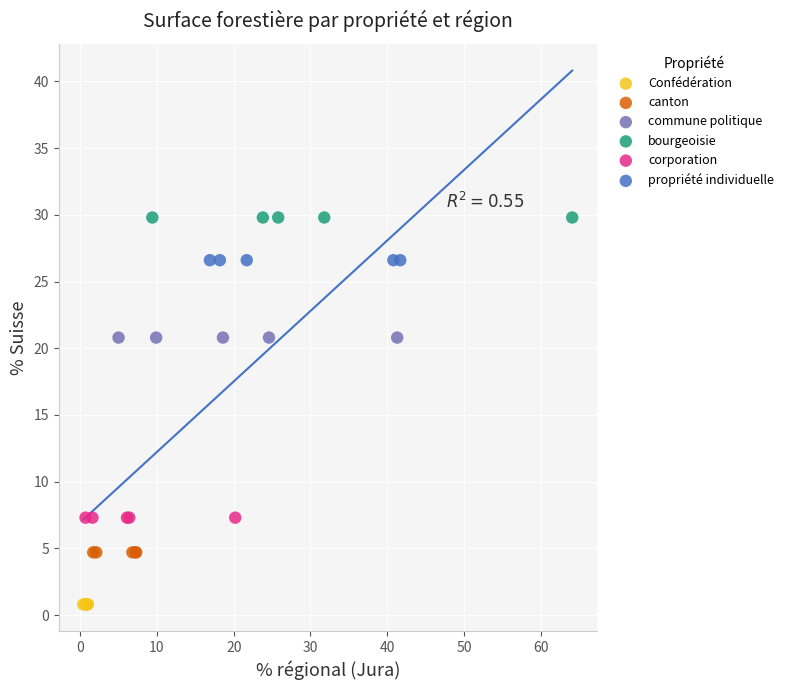

What are all the series names shown in the legend?

Confédération, canton, commune politique, bourgeoisie, corporation, propriété individuelle